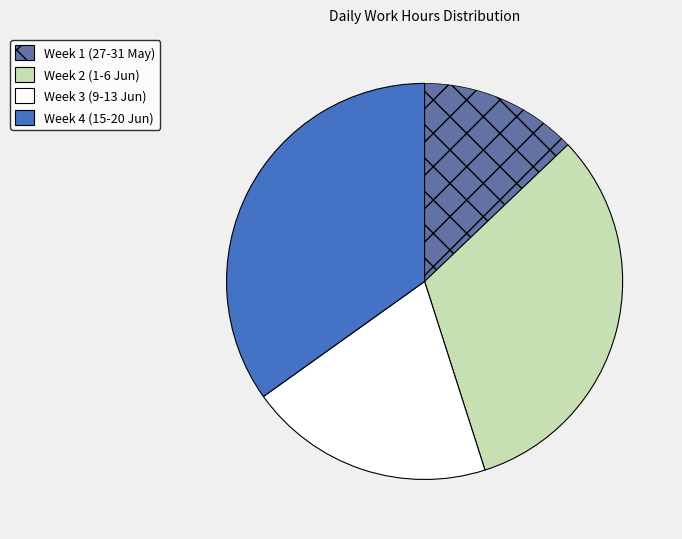

Is it true that Week 4 (15-20 Jun) is 20% of the pie?

False